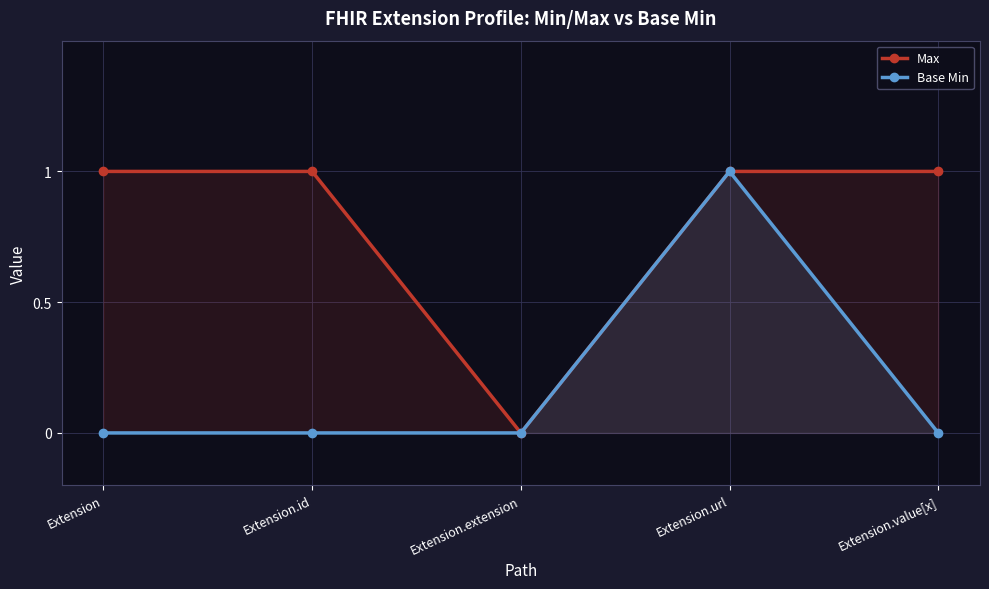

What is the maximum value shown in the chart?

1